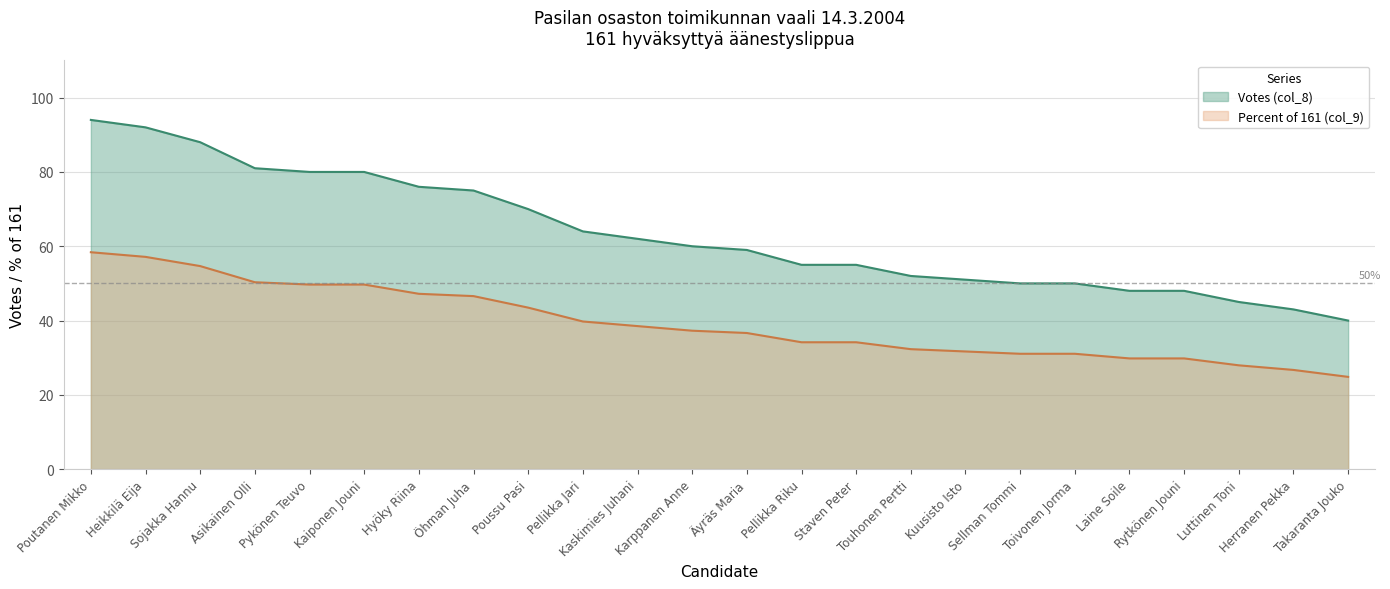

Is it true that Votes (col_8) equals 48.0 at Laine Soile?

True